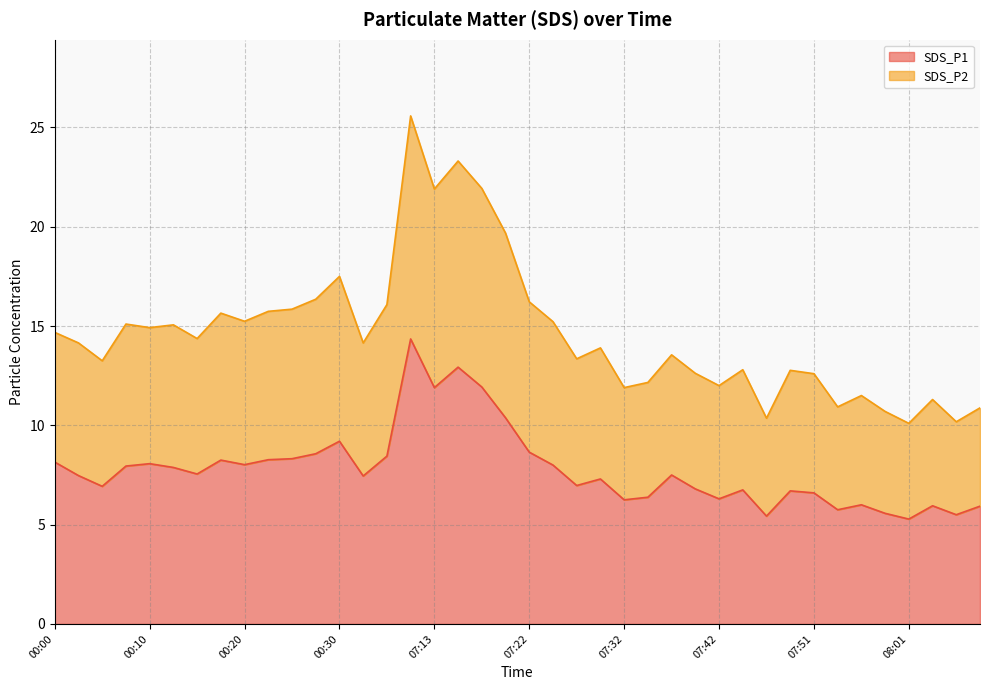

True or false: SDS_P1 has a value of 1.9 at 00:03.

False